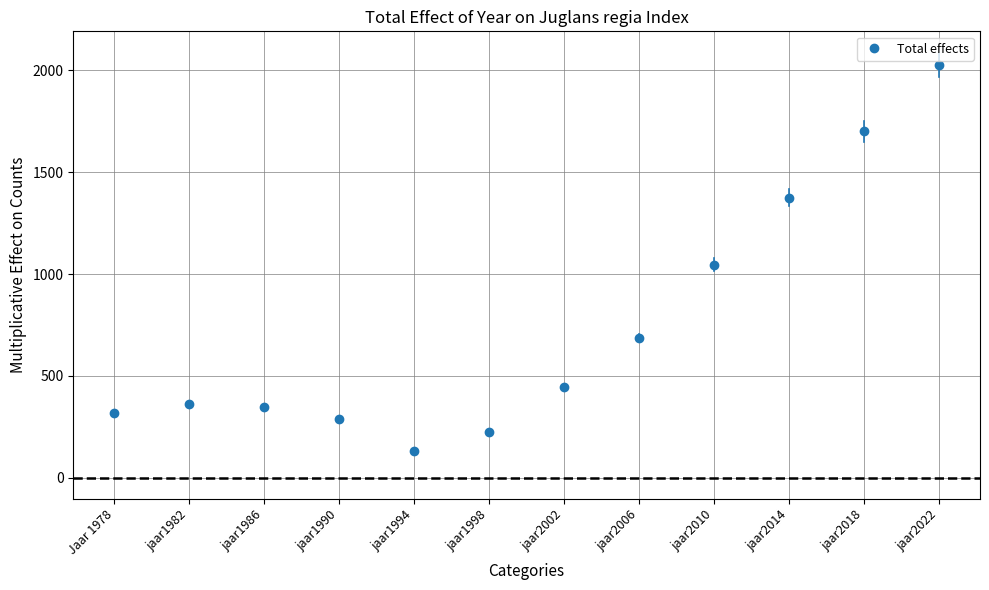

Does the chart display data point markers on the line(s)?

Yes